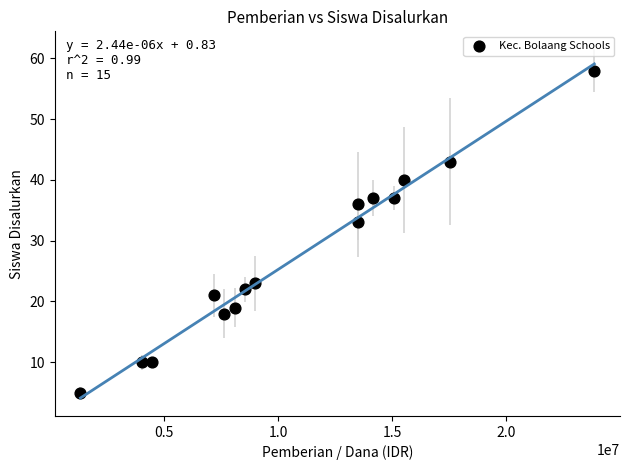

What Y value in the scatter plot is closest to 31?

33